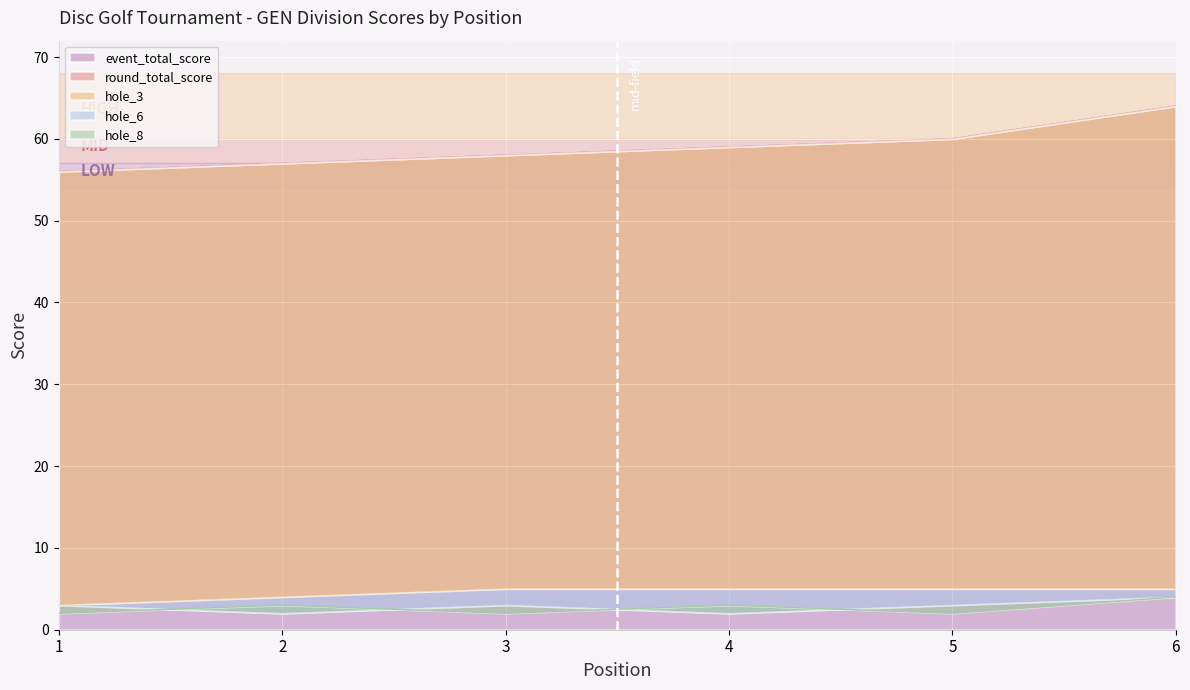

Reading left to right, what are all the values shown in this chart?

event_total_score: 56	57	58	59	60	64
round_total_score: 56	57	58	59	60	64
hole_3: 3	4	5	5	5	5
hole_6: 3	2	3	2	3	4
hole_8: 2	3	2	3	2	4